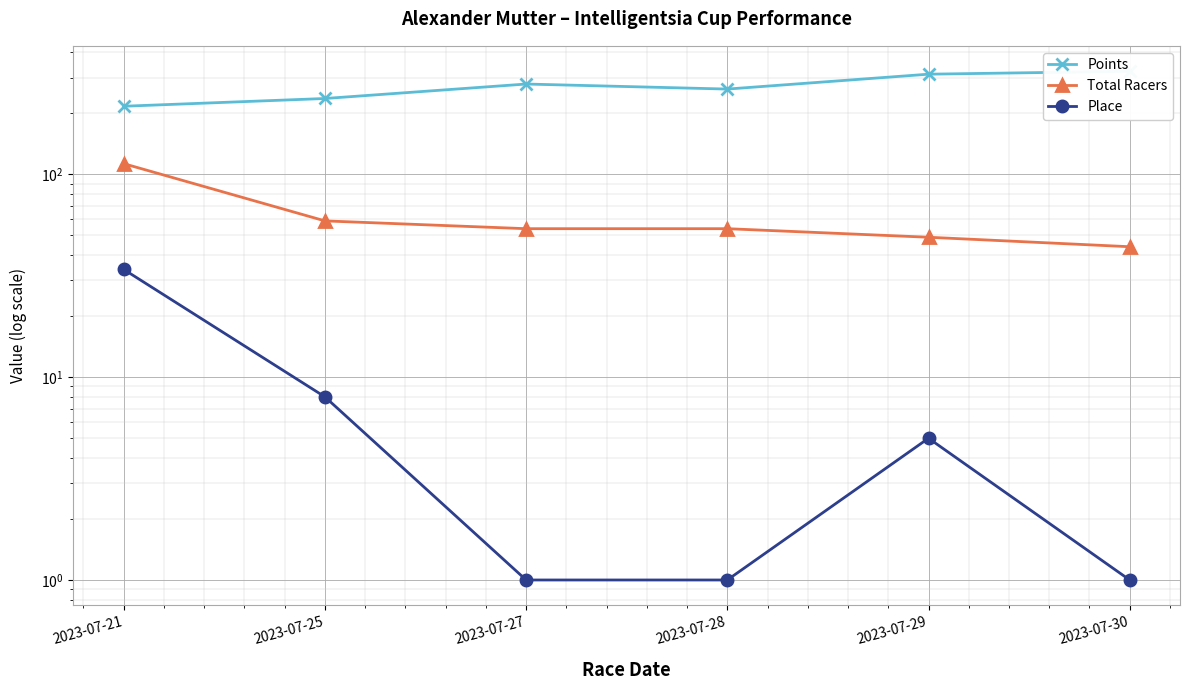

Reading left to right, what are all the values shown in this chart?

Points: 216.9	236.8	279.1	263.6	312.1	322.6
Total Racers: 113.0	59.0	54.0	54.0	49.0	44.0
Place: 34.0	8.0	1.0	1.0	5.0	1.0